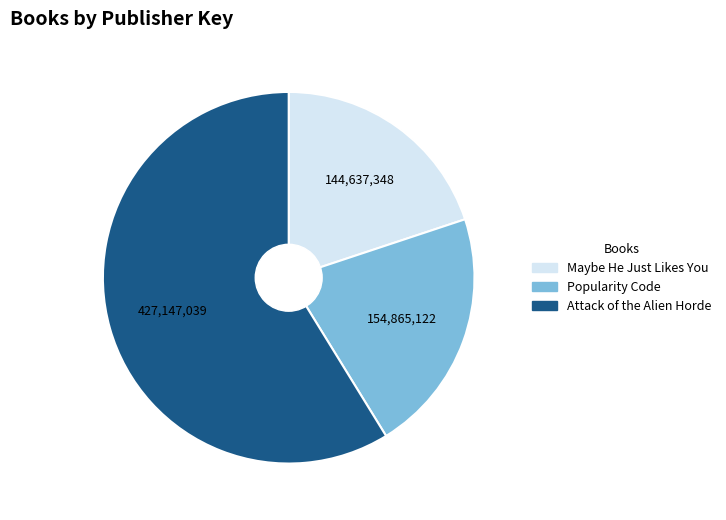

How many slices are in this pie chart?

3